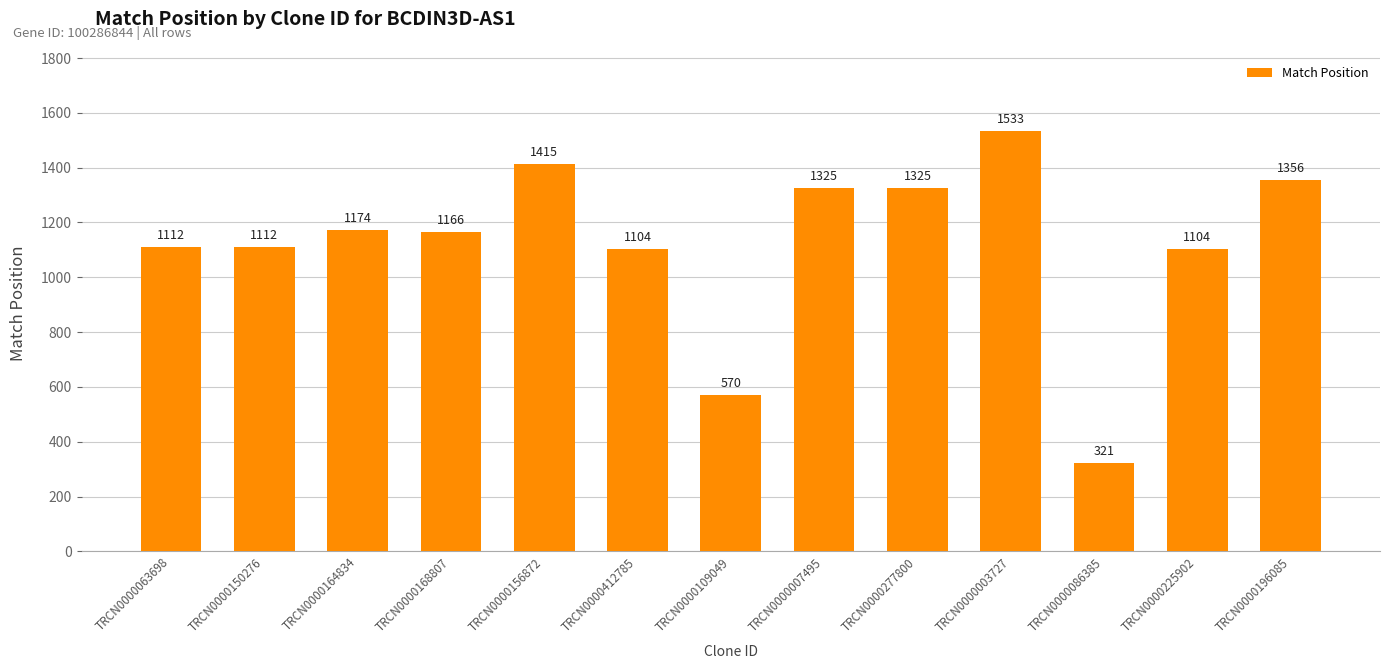

How many values are below 1166?

6